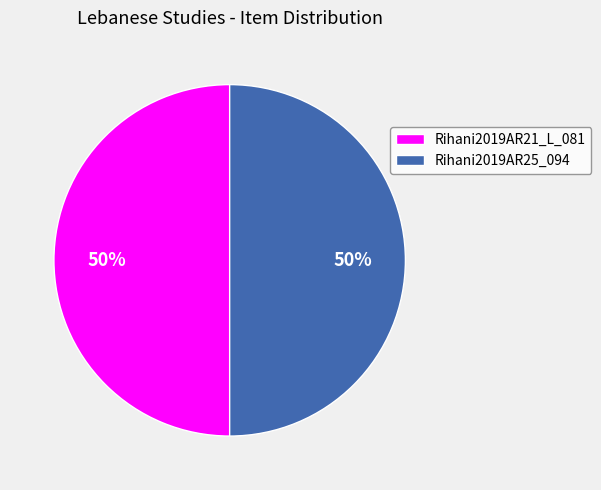

Do Rihani2019AR25_094 and Rihani2019AR21_L_081 together represent more than half of the pie?

Yes